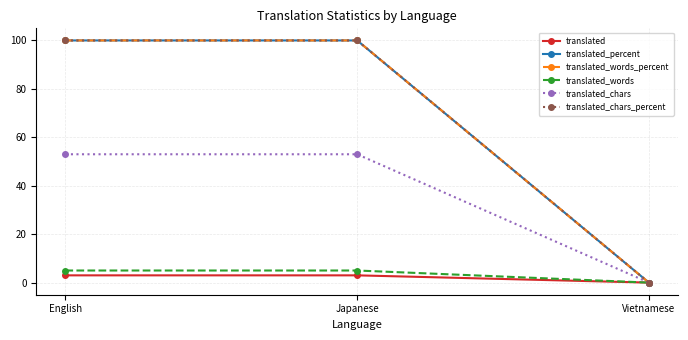

Does the chart have visible grid lines?

Yes